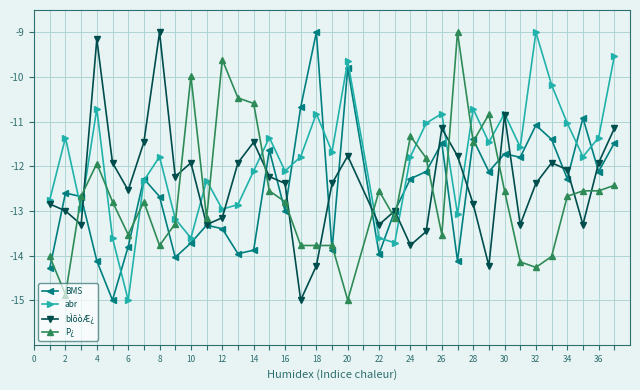

What is the value of the bÌõòÆ¿ point at the 8th from the left?

-9.0